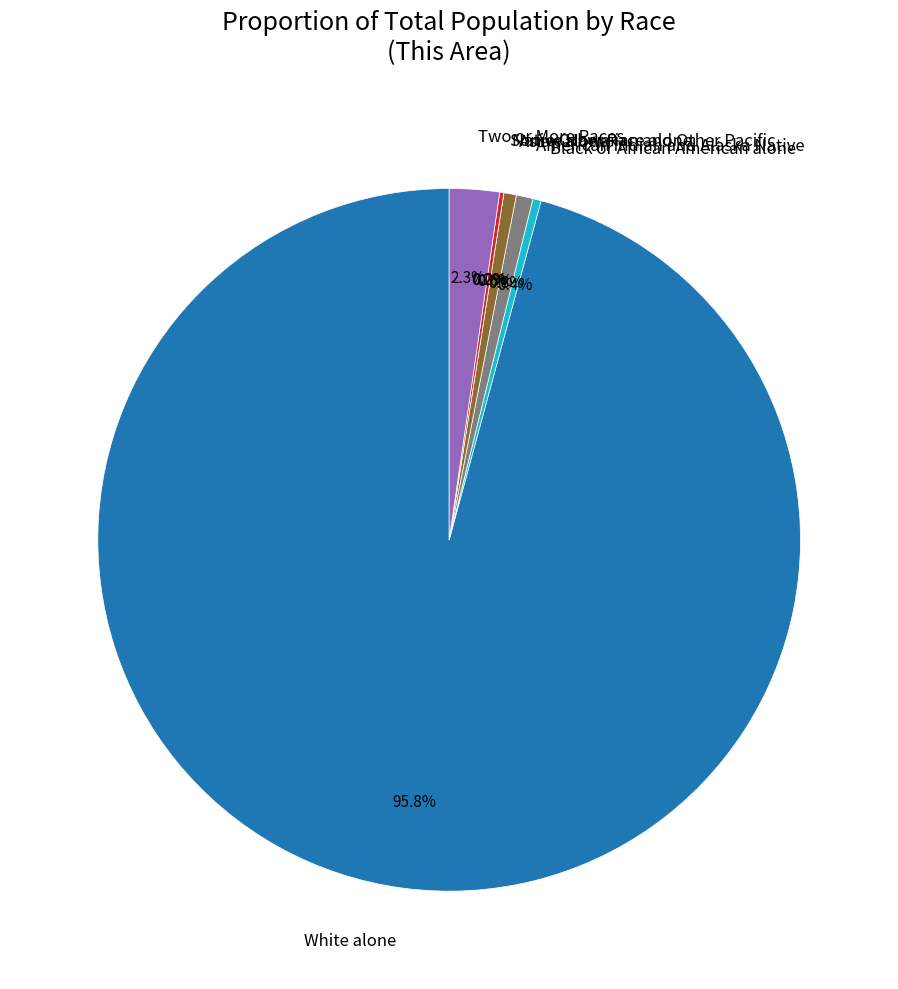

What is the change in value from White alone to Some Other Race alone?

-499